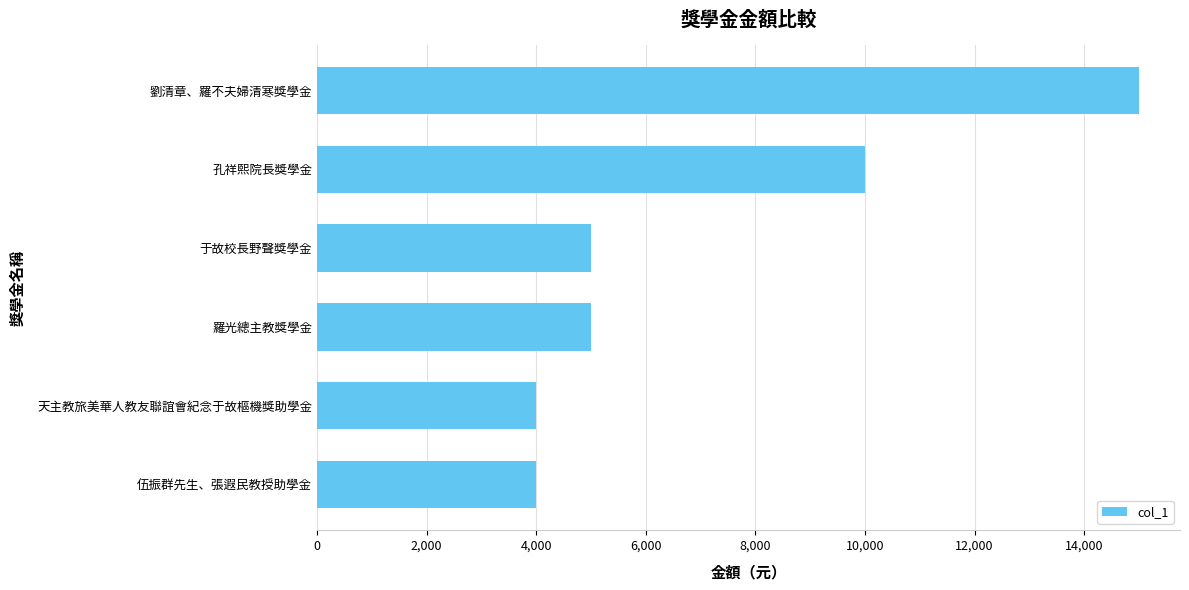

What is the label of the 3rd bar from the bottom?

羅光總主教獎學金